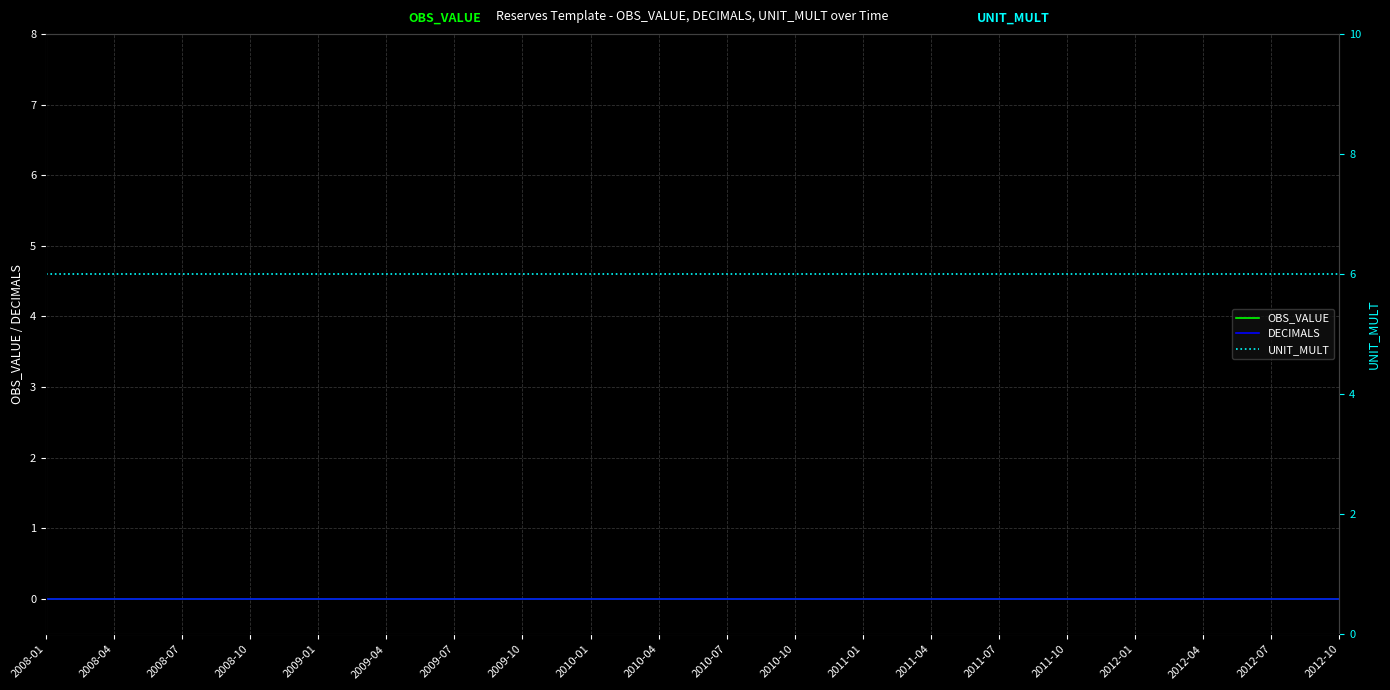

What is the approximate value of UNIT_MULT at 2011-01?

6